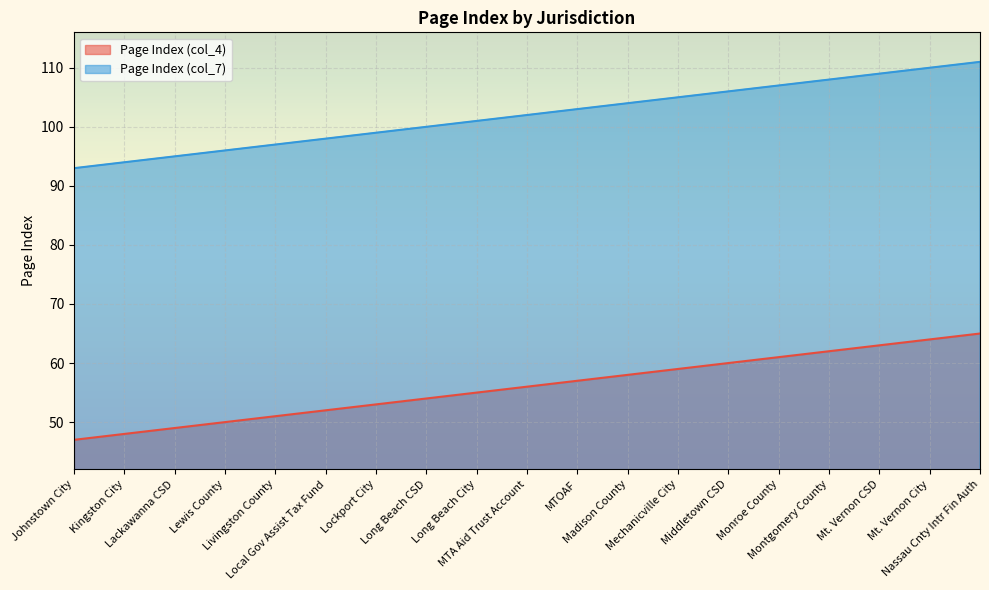

Reading left to right, list all the values displayed in this chart.

Page Index (col_4): 47	48	49	50	51	52	53	54	55	56	57	58	59	60	61	62	63	64	65
Page Index (col_7): 93	94	95	96	97	98	99	100	101	102	103	104	105	106	107	108	109	110	111